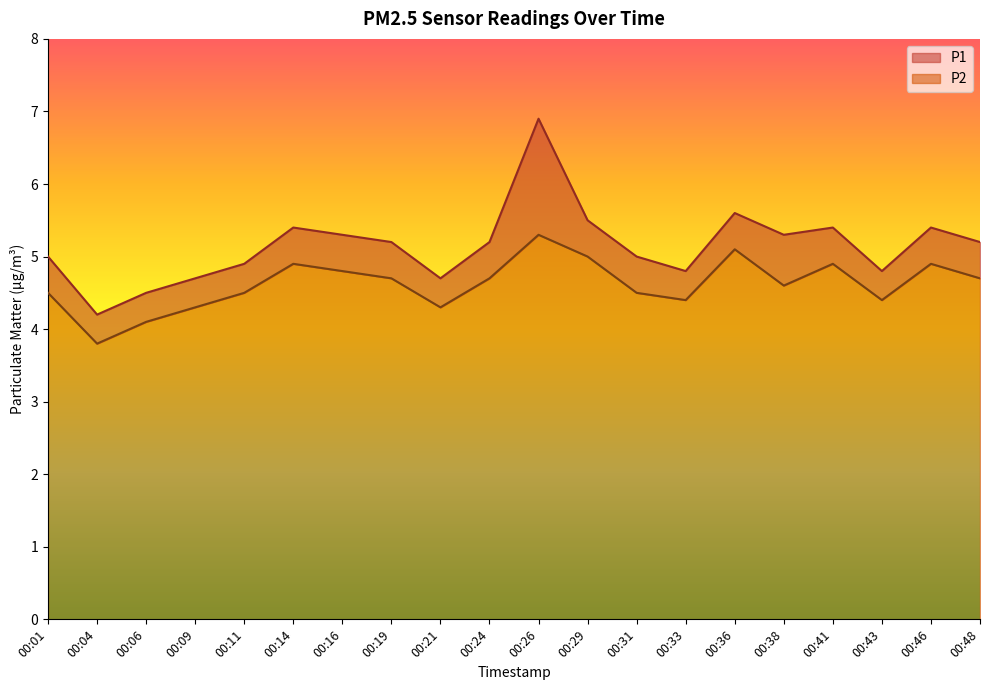

True or false: P1 has a value of 4.7 at 00:21.

True